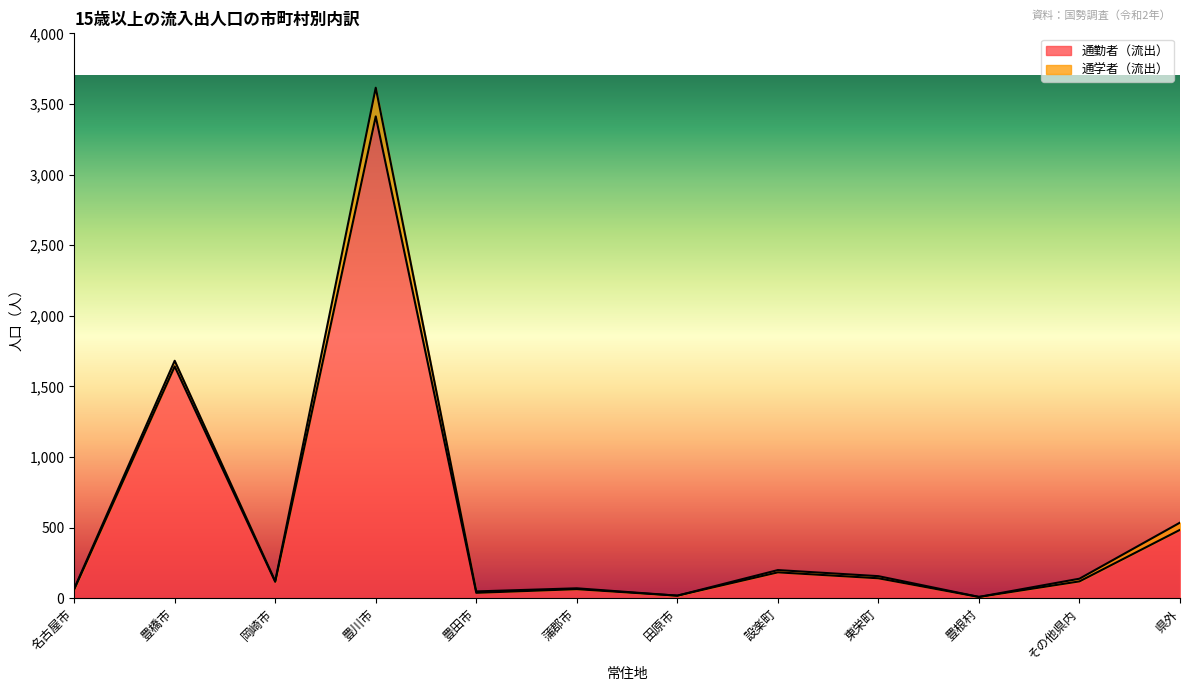

True or false: the data shows 84 at 名古屋市.

False